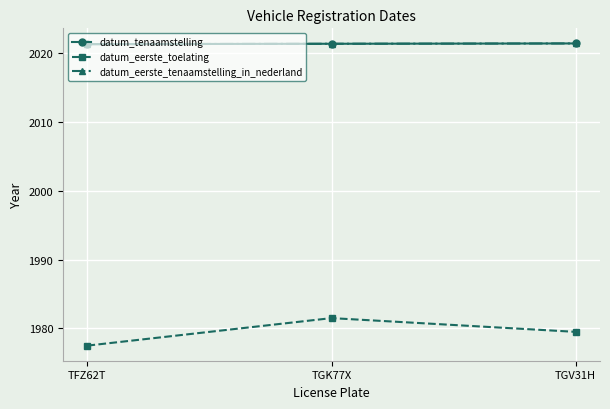

What is the label of the 1st point from the right?

TGV31H